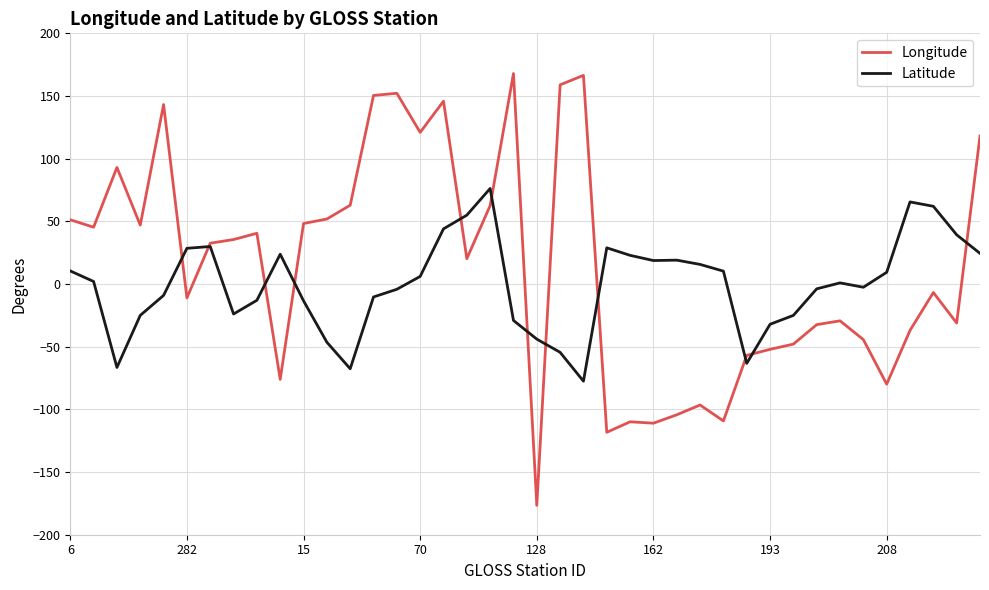

Which series has the largest range (max minus min)?

Longitude